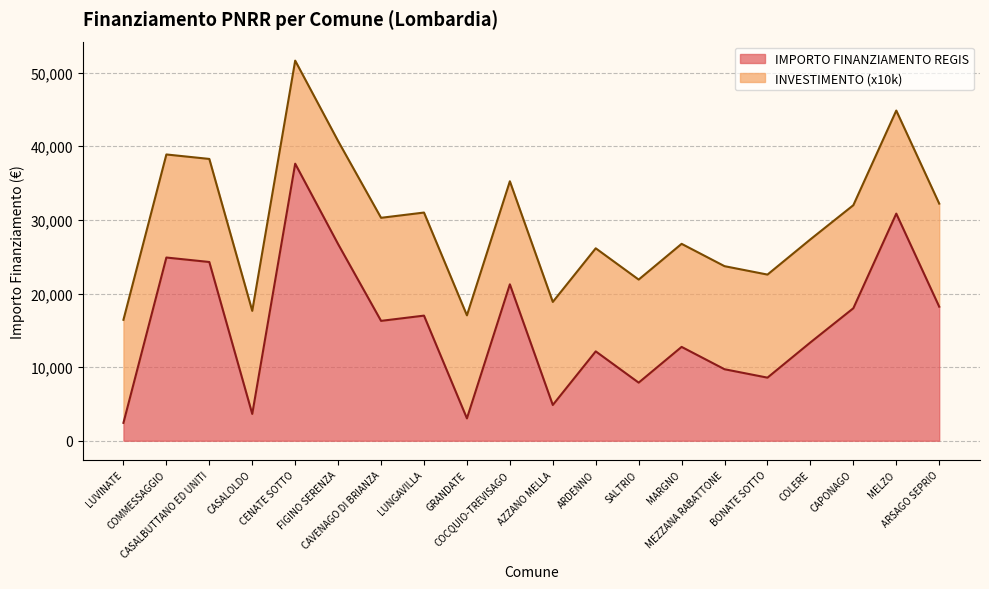

What is the label of the 12th point from the left?

ARDENNO